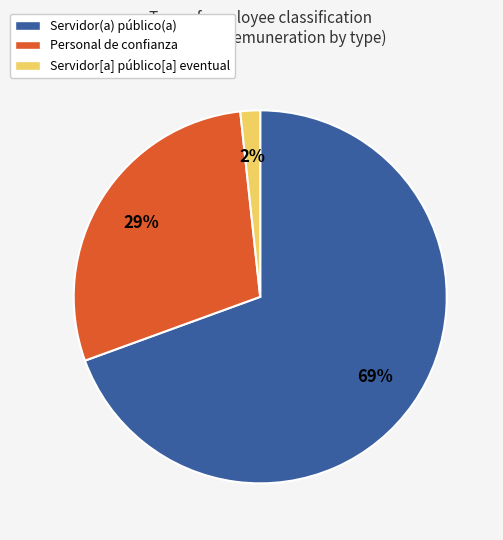

Between Servidor[a] público[a] eventual and Personal de confianza, which is larger?

Personal de confianza